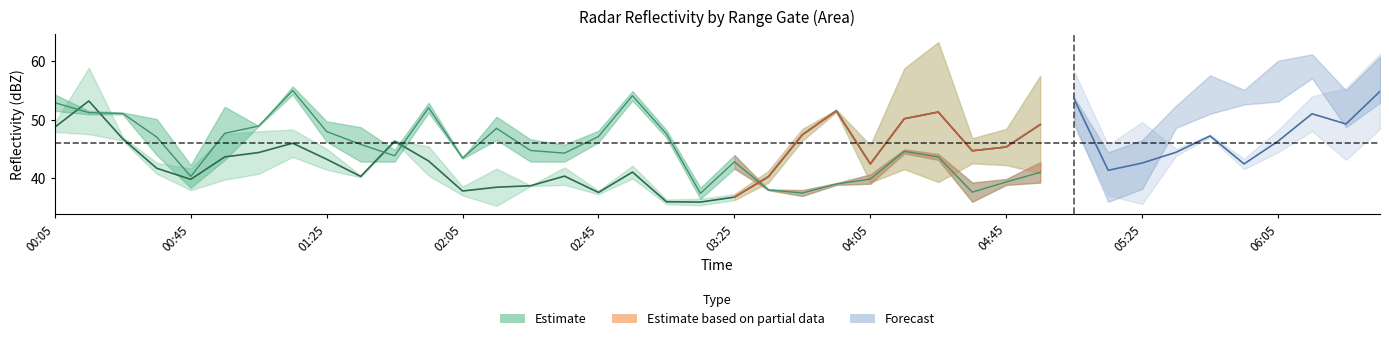

Where is 2.325 nearest to the value 41?

2022/06/22 04:55